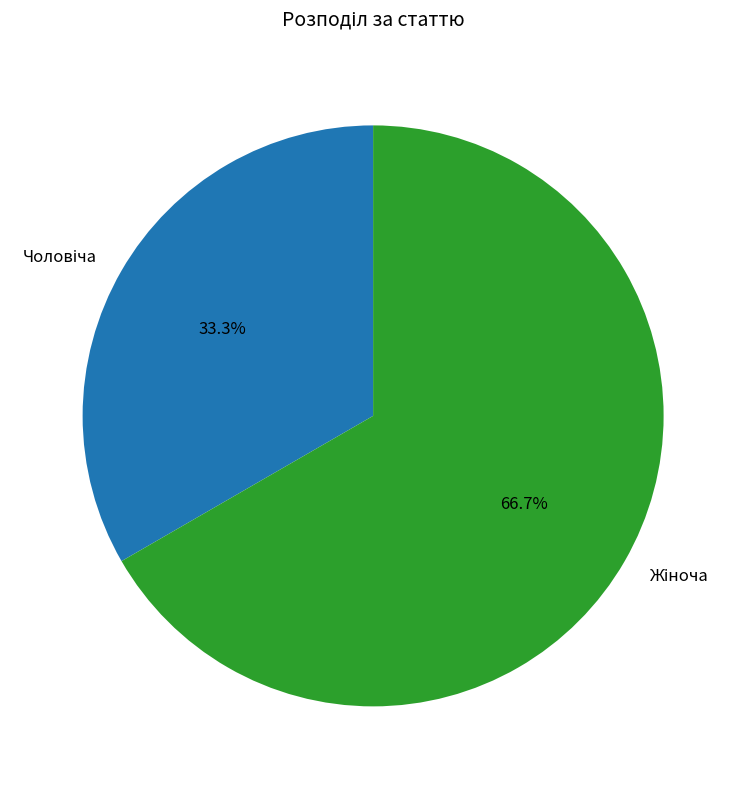

Is there a majority slice in this chart?

Yes